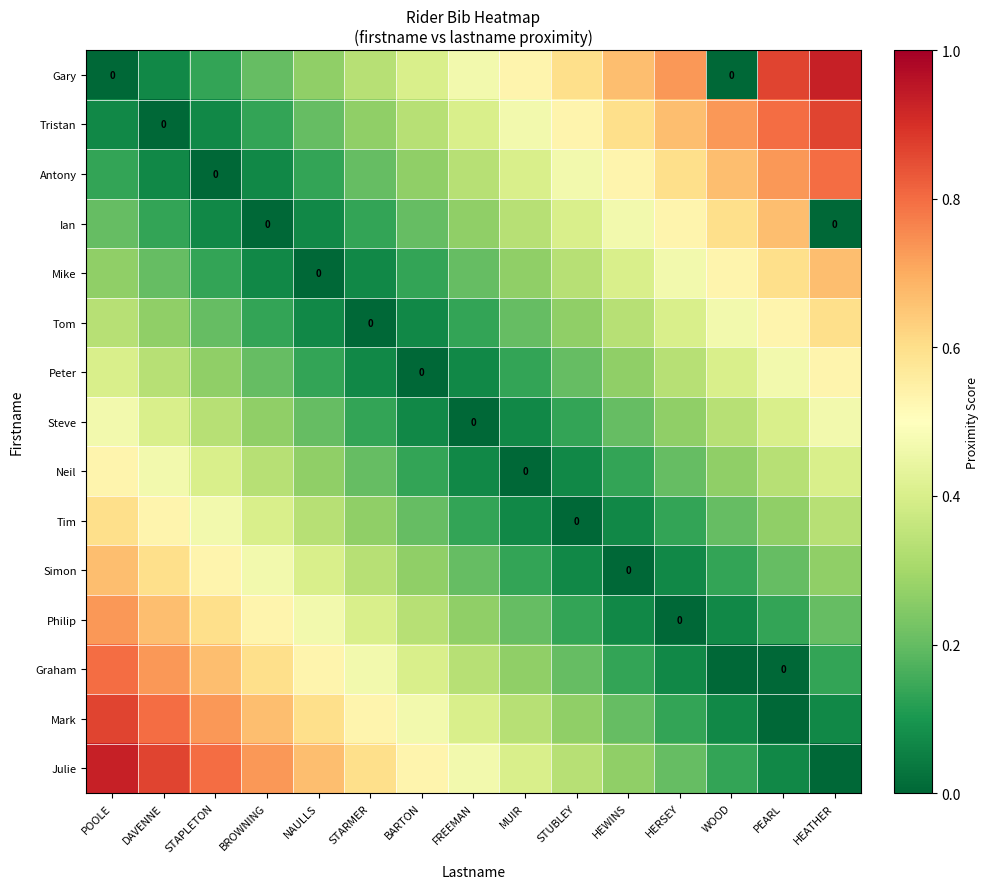

The value of Graham at HERSEY is 0.1. True or false?

False